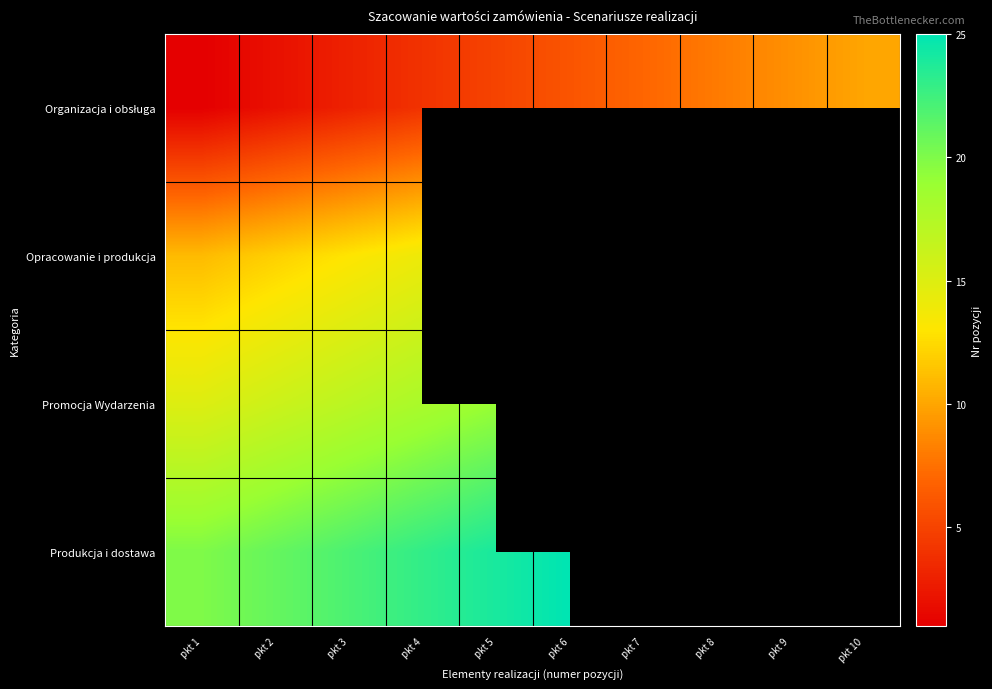

What is the lowest value of the Opracowanie i produkcja series?

11.0